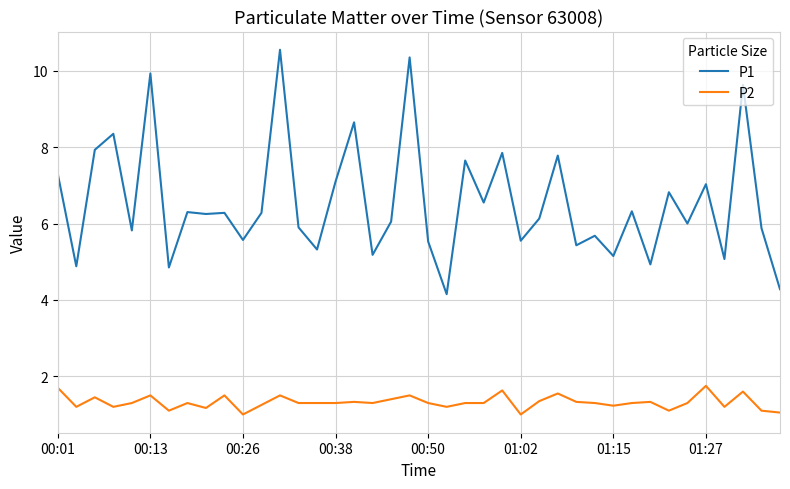

True or false: P1 and P2 cross at least once.

False